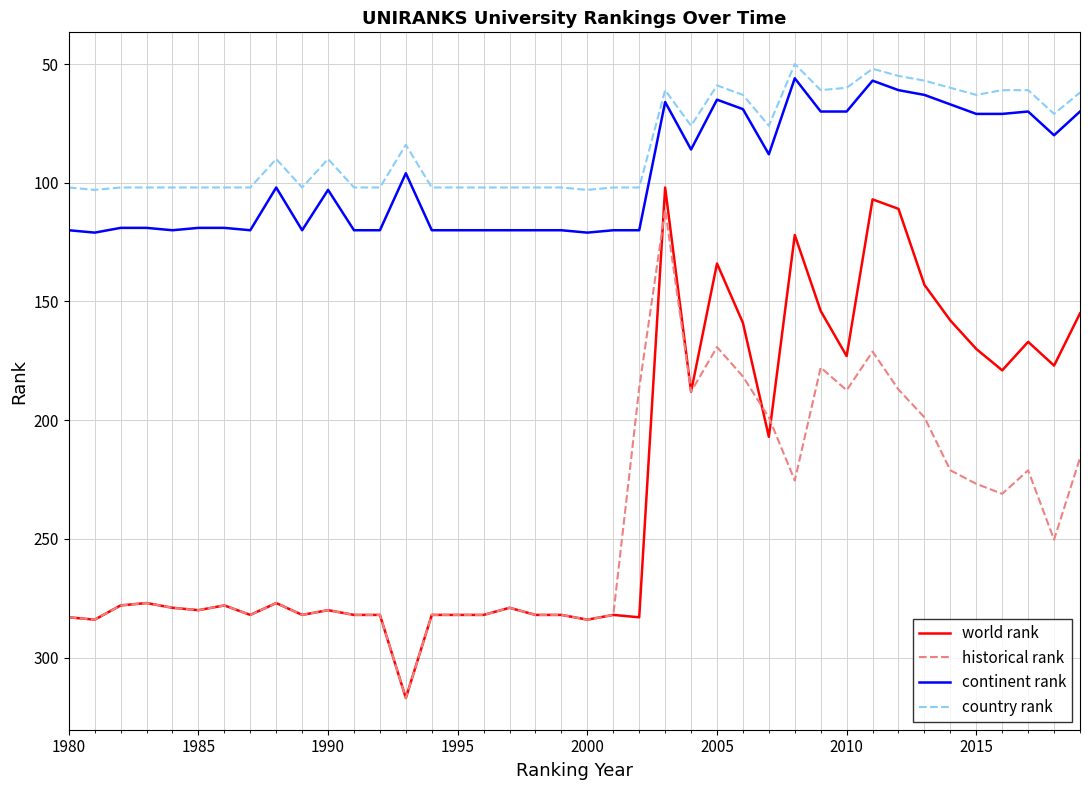

What is the minimum value for historical rank?

111.3